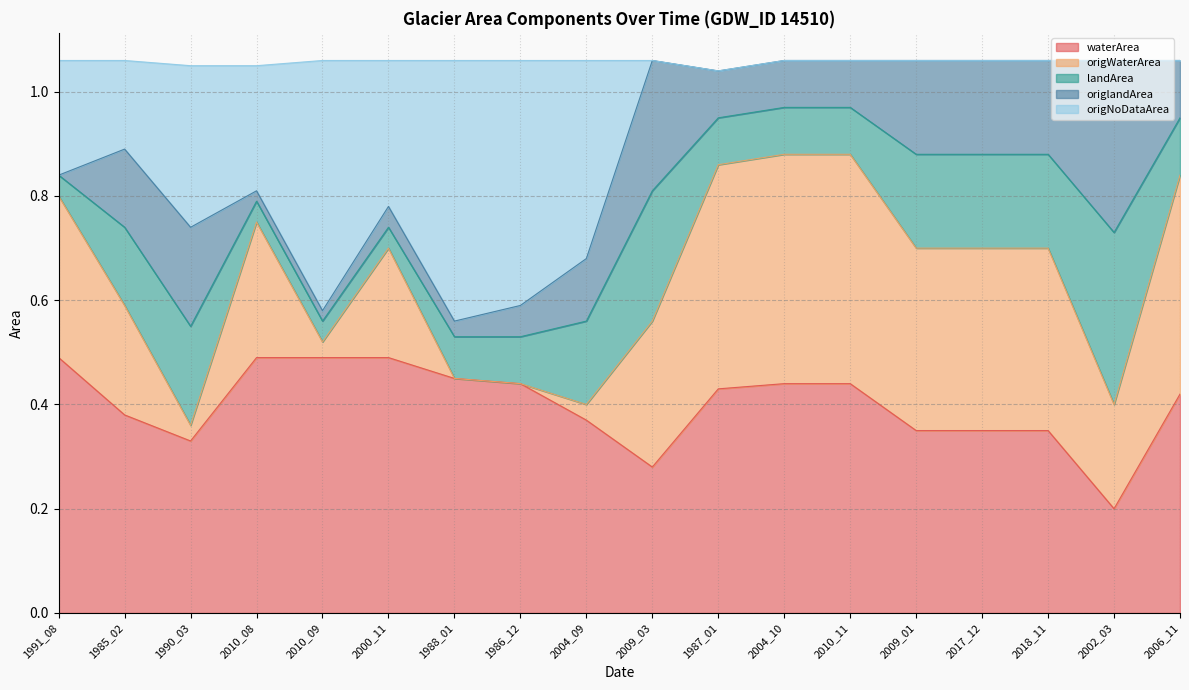

Which category has the lowest value in the waterArea series?

2002_03